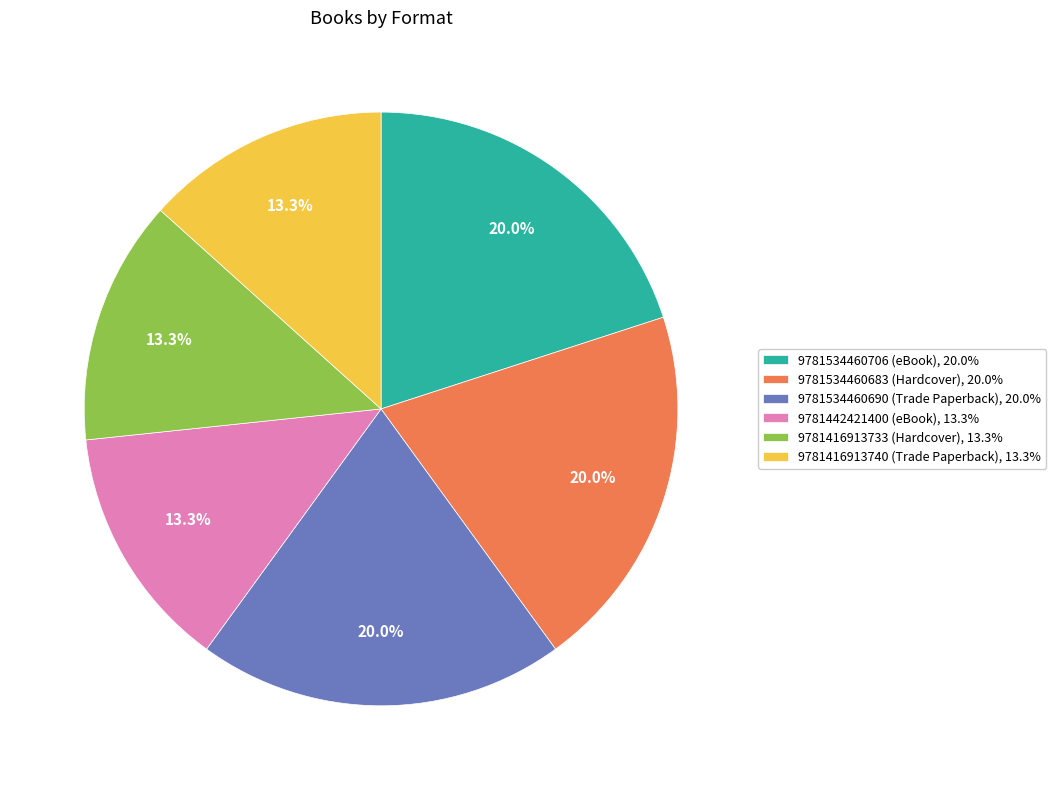

Which has a higher value, 9781534460706 (eBook), 20.0% or 9781416913733 (Hardcover), 13.3%?

9781534460706 (eBook), 20.0%